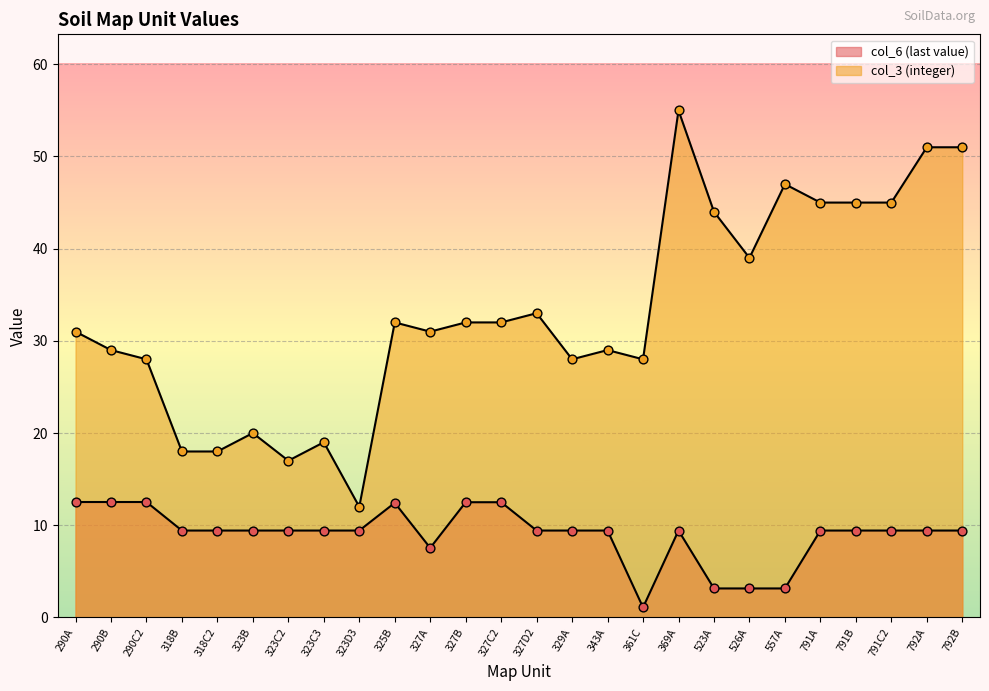

At which category is the sum across all series the highest?

369A